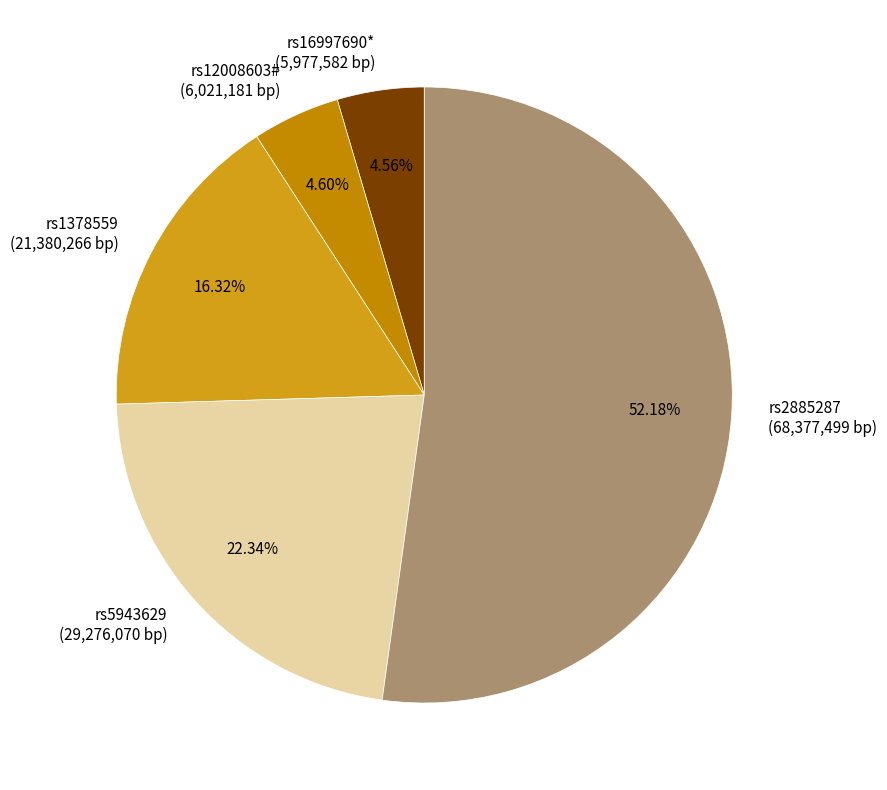

What percentage is the rs5943629 slice, to the nearest percent?

22%